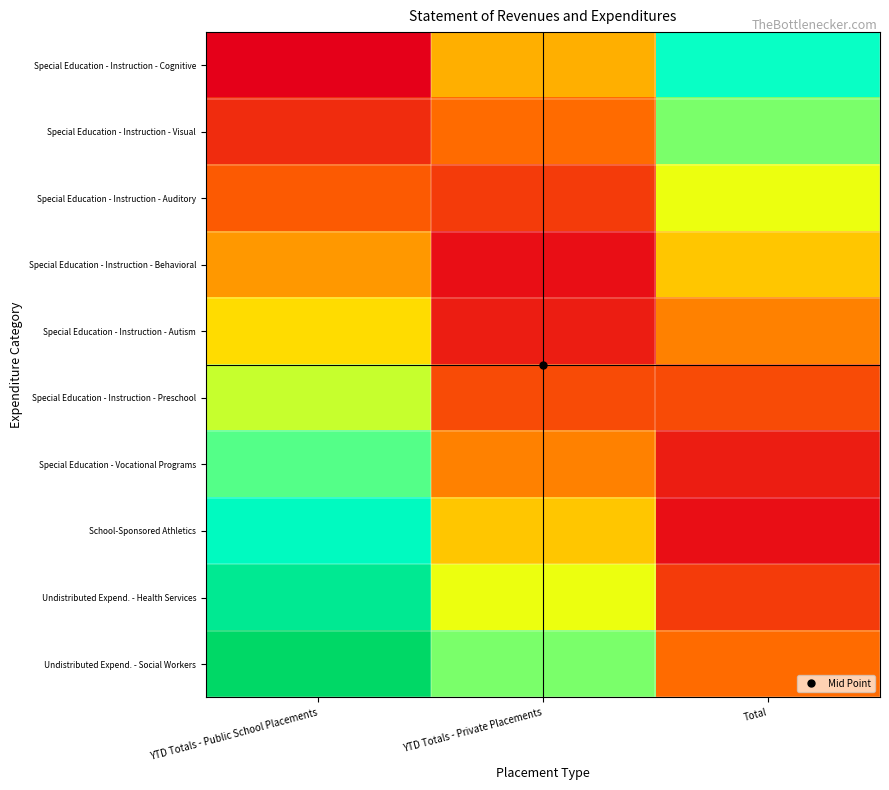

Rank the series at Total from lowest to highest value.

School-Sponsored Athletics, Special Education - Vocational Programs, Undistributed Expend. - Health Services, Special Education - Instruction - Preschool, Undistributed Expend. - Social Workers, Special Education - Instruction - Autism, Special Education - Instruction - Behavioral, Special Education - Instruction - Auditory, Special Education - Instruction - Visual, Special Education - Instruction - Cognitive